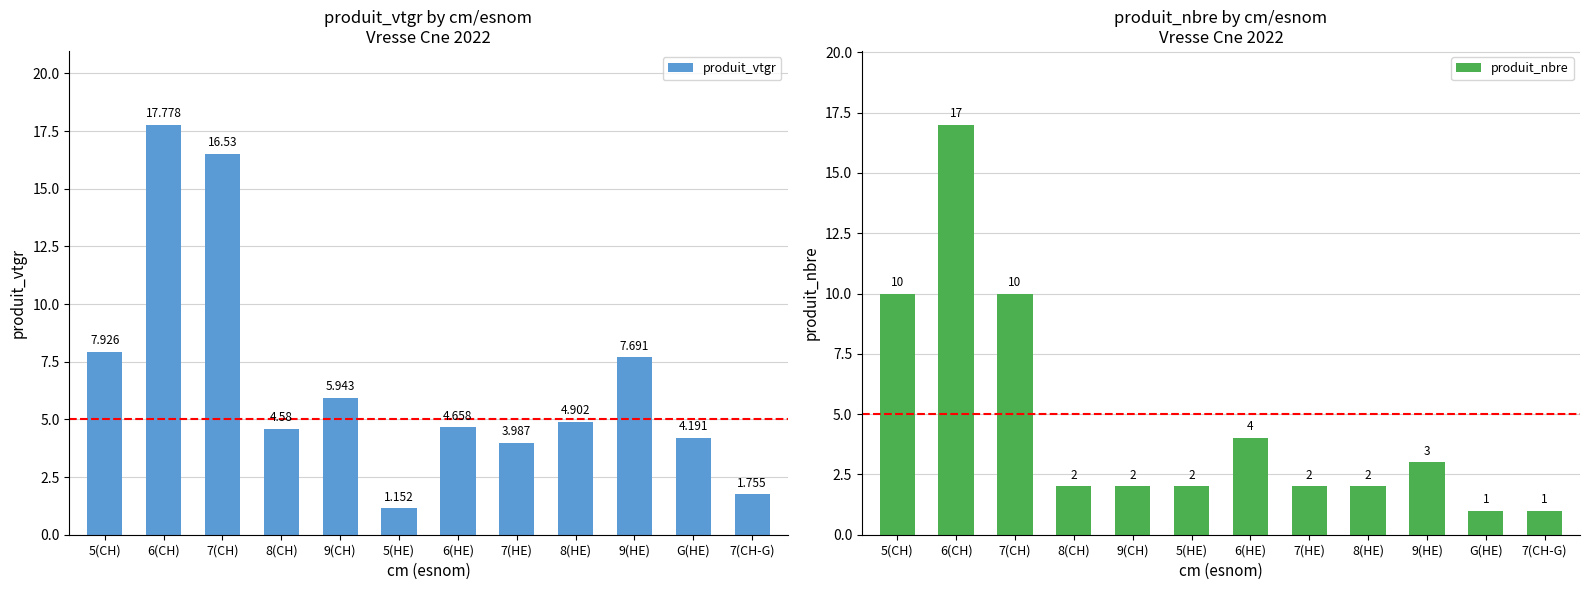

What is the value of the produit_vtgr bar at the 3rd from the left?

16.5